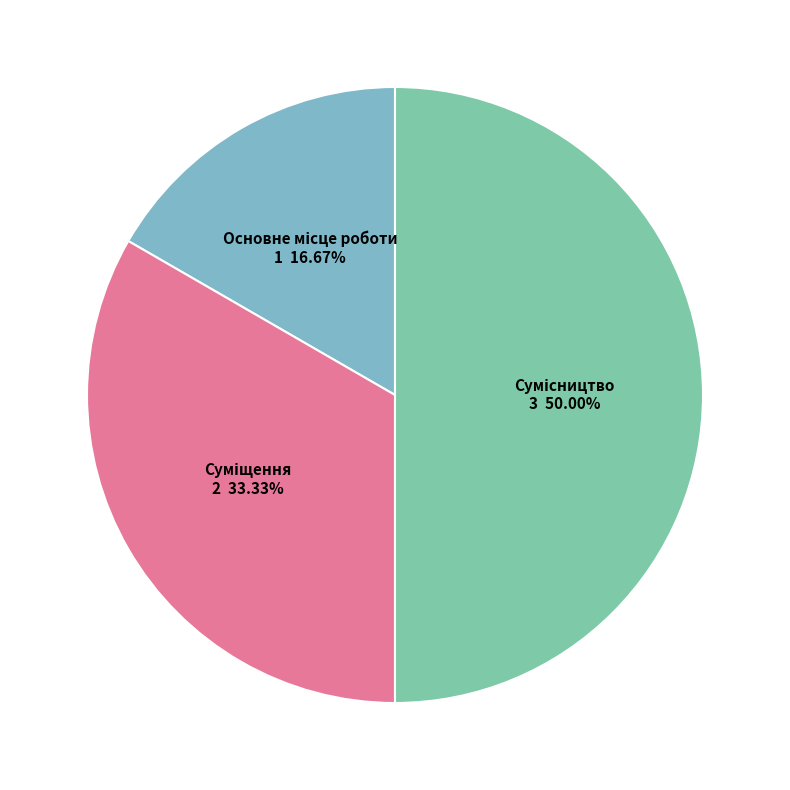

To the nearest percent, what is the difference between the largest and smallest slice percentages?

33%